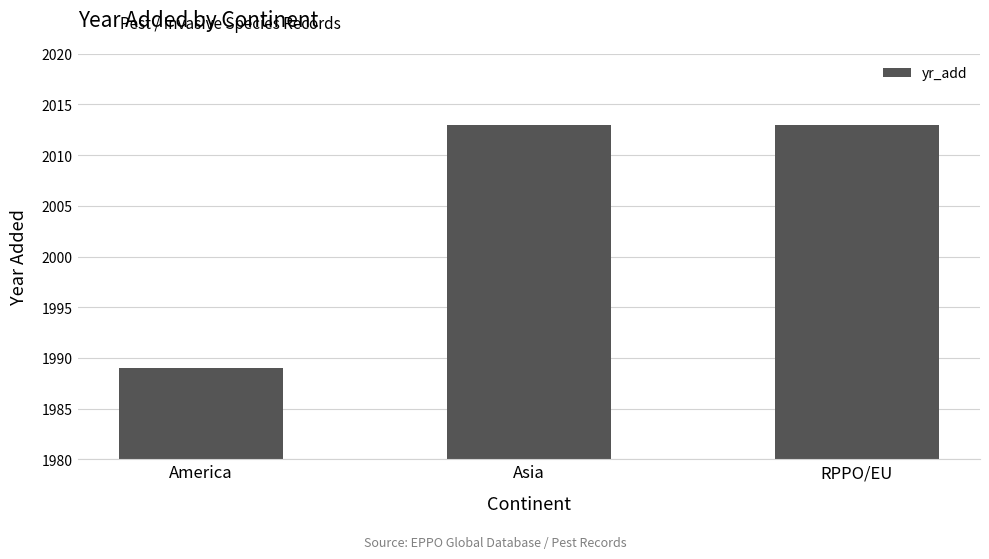

Reading left to right, transcribe all the data shown in this chart.

1989	2013	2013